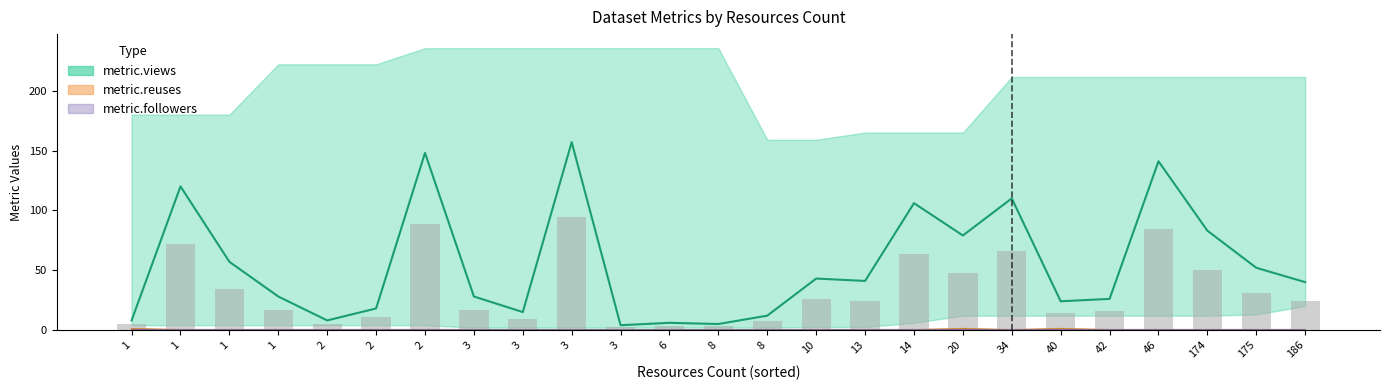

At how many categories does at least one series exceed 113?

4